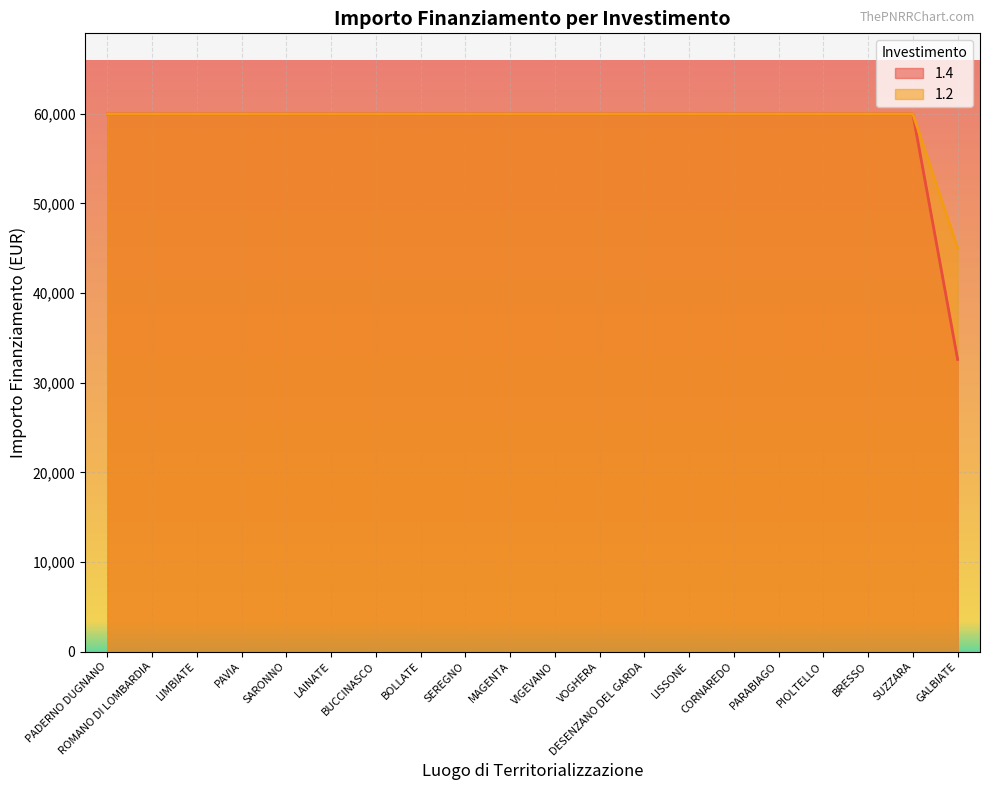

How many lines are shown in the chart?

2